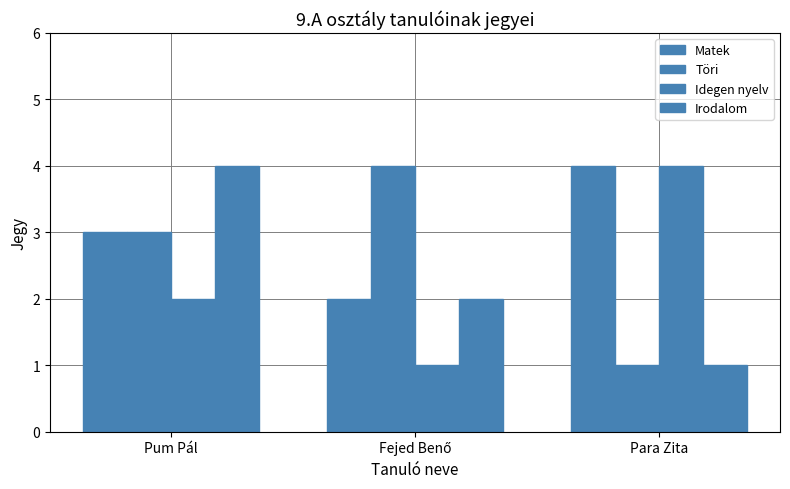

What is the maximum value for Irodalom?

4